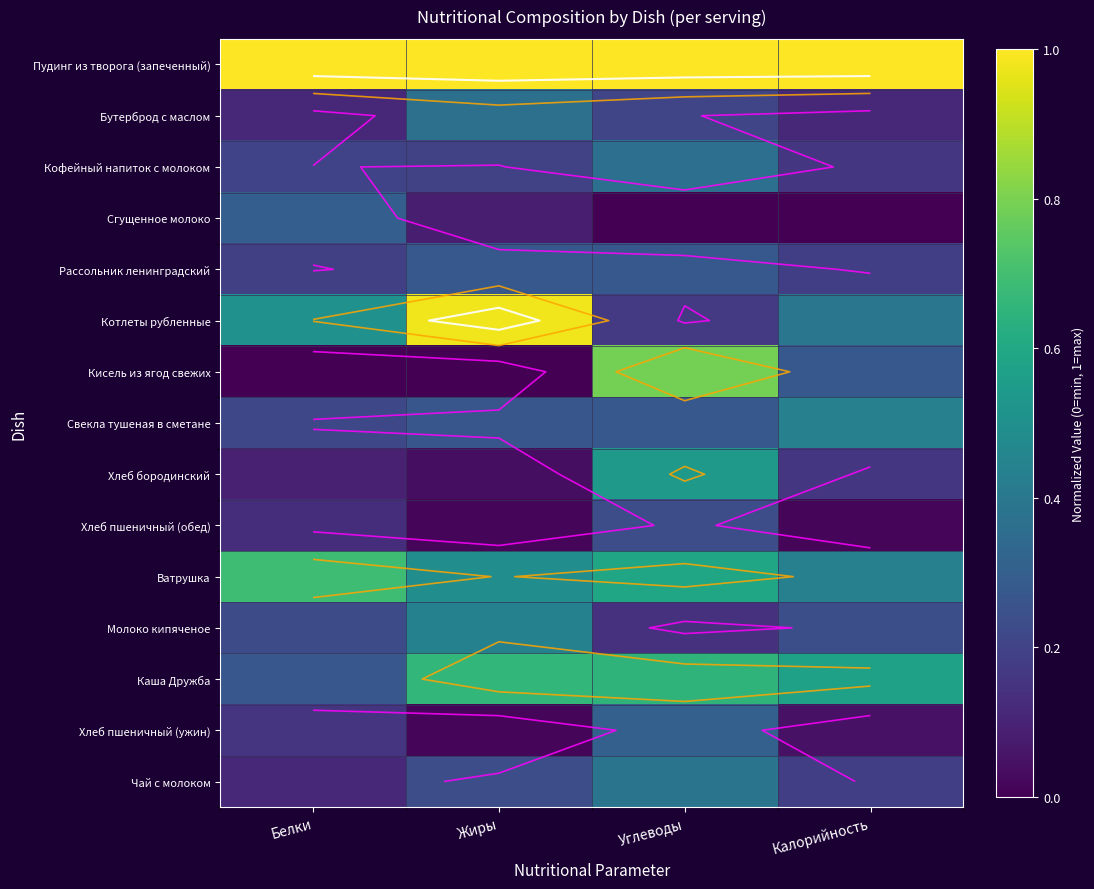

At which label does Чай с молоком reach its peak?

Углеводы